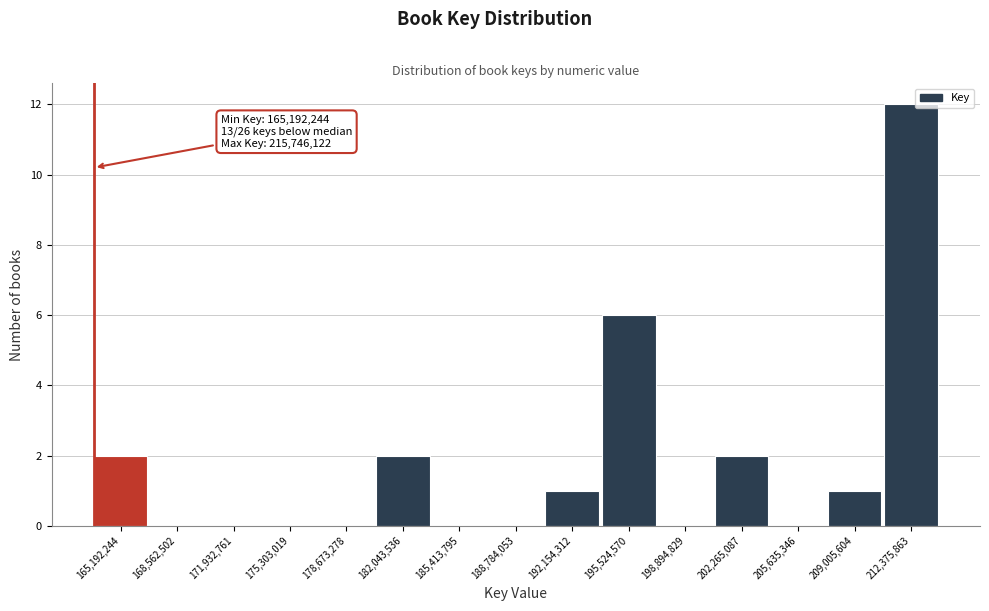

Reading right to left, extract all data points from this chart.

212,375,863=12	209,005,604=1	205,635,346=0	202,265,087=2	198,894,829=0	195,524,570=6	192,154,312=1	188,784,053=0	185,413,795=0	182,043,536=2	178,673,278=0	175,303,019=0	171,932,761=0	168,562,502=0	165,192,244=2